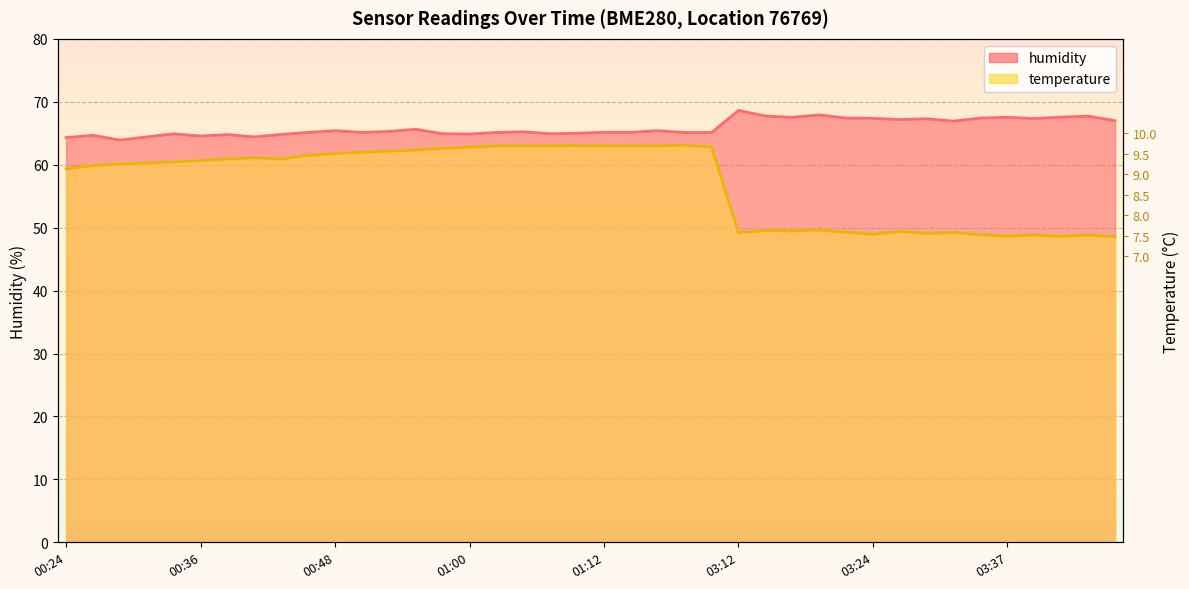

At which label does temperature first exceed 60?

00:28